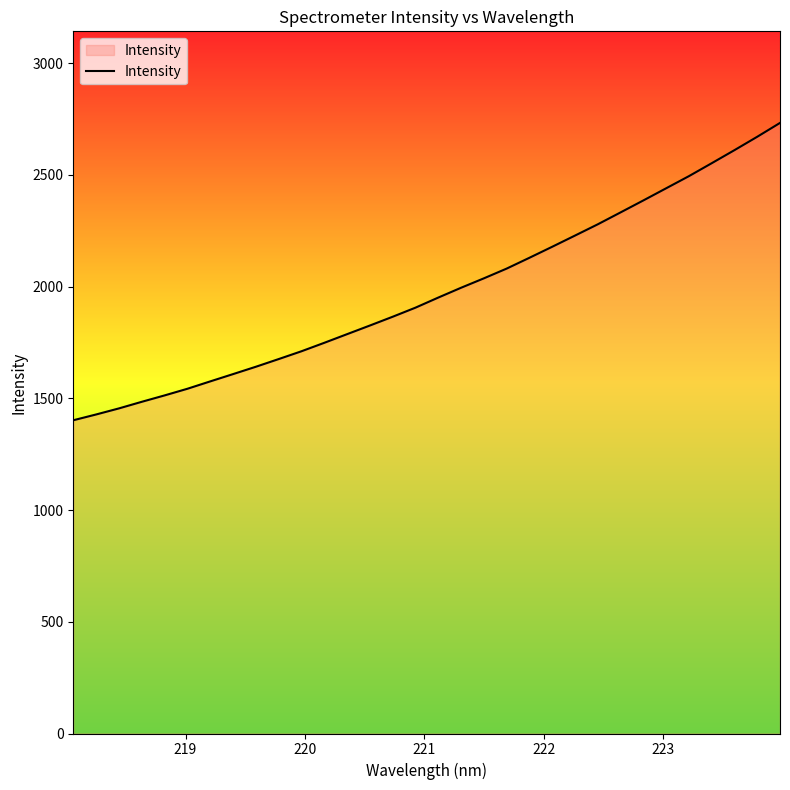

What is the greatest value displayed?

2733.1